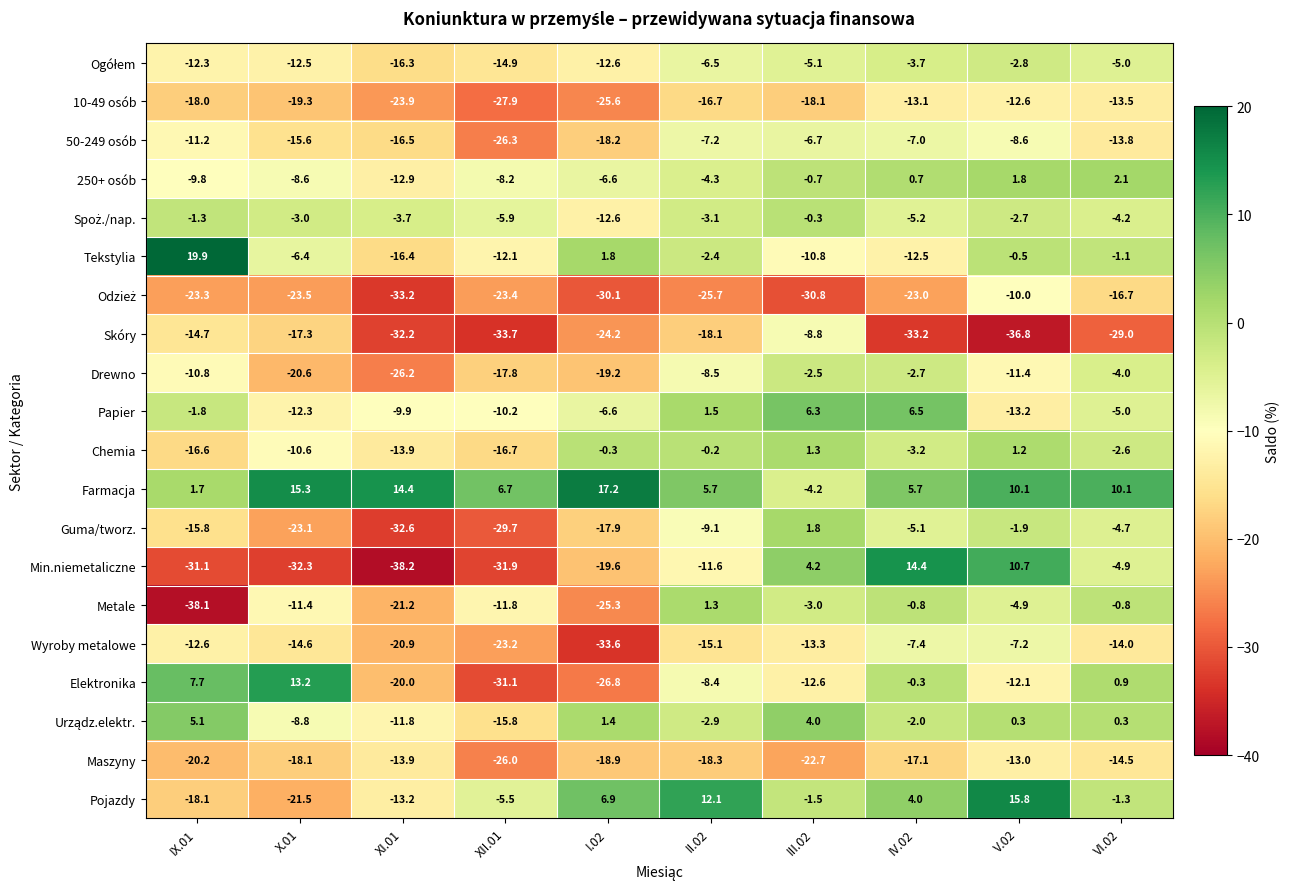

Which category has the lowest value across all series?

XI.01